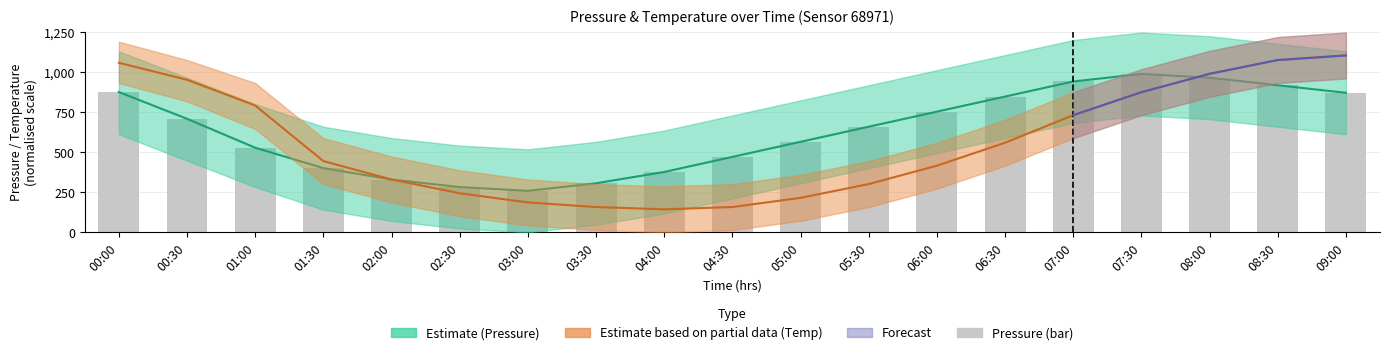

What position from the right is 01:00?

17